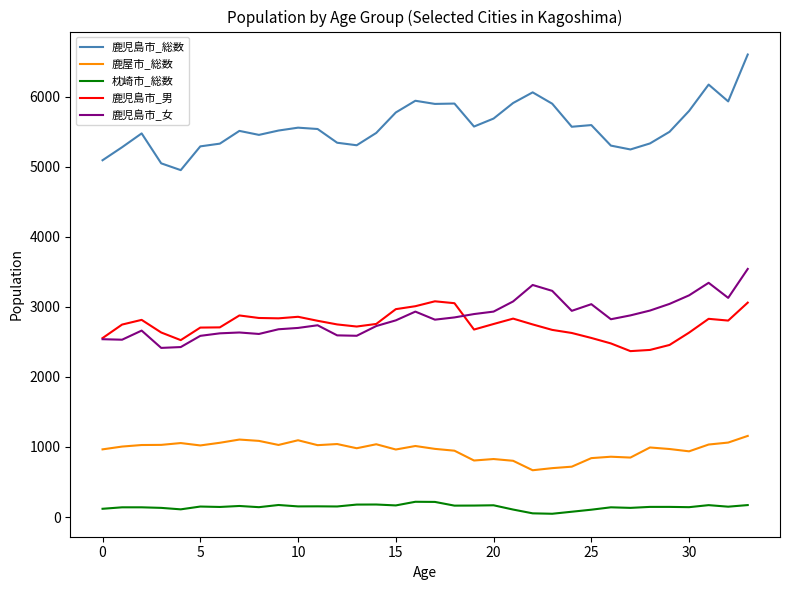

True or false: 鹿児島市_総数 and 鹿児島市_女 cross at least once.

False